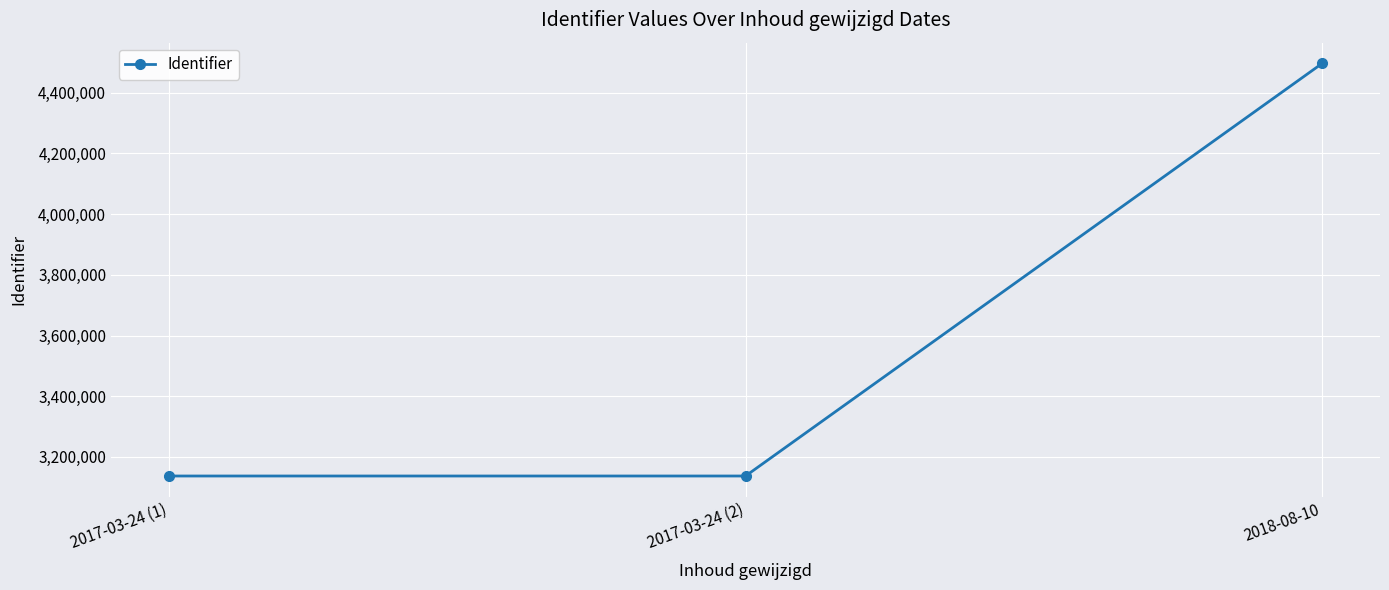

Does the chart display data point markers on the line(s)?

Yes